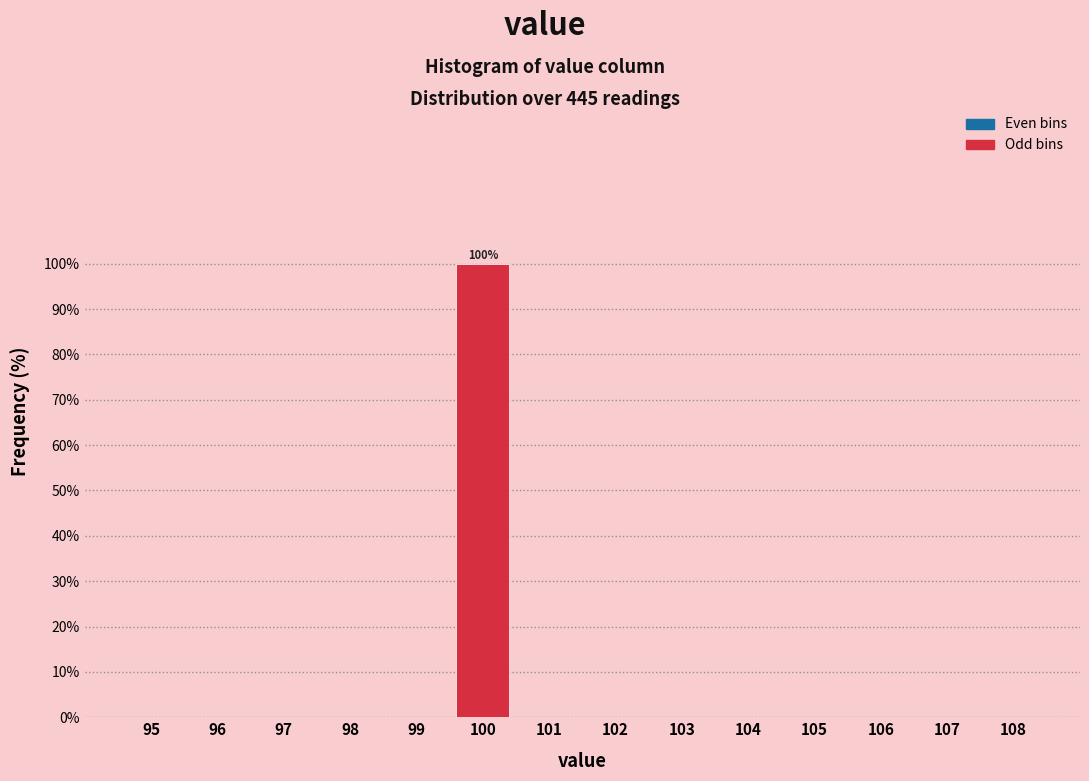

Reading left to right, list all the values displayed in this chart.

95=0	96=0	97=0	98=0	99=0	100=100	101=0	102=0	103=0	104=0	105=0	106=0	107=0	108=0